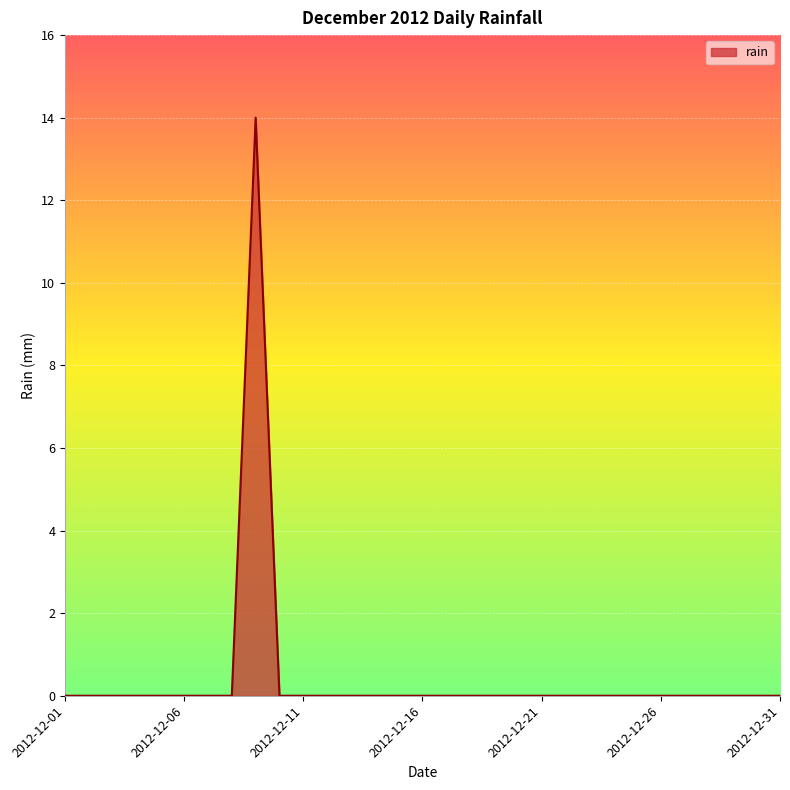

What is the greatest value displayed?

14